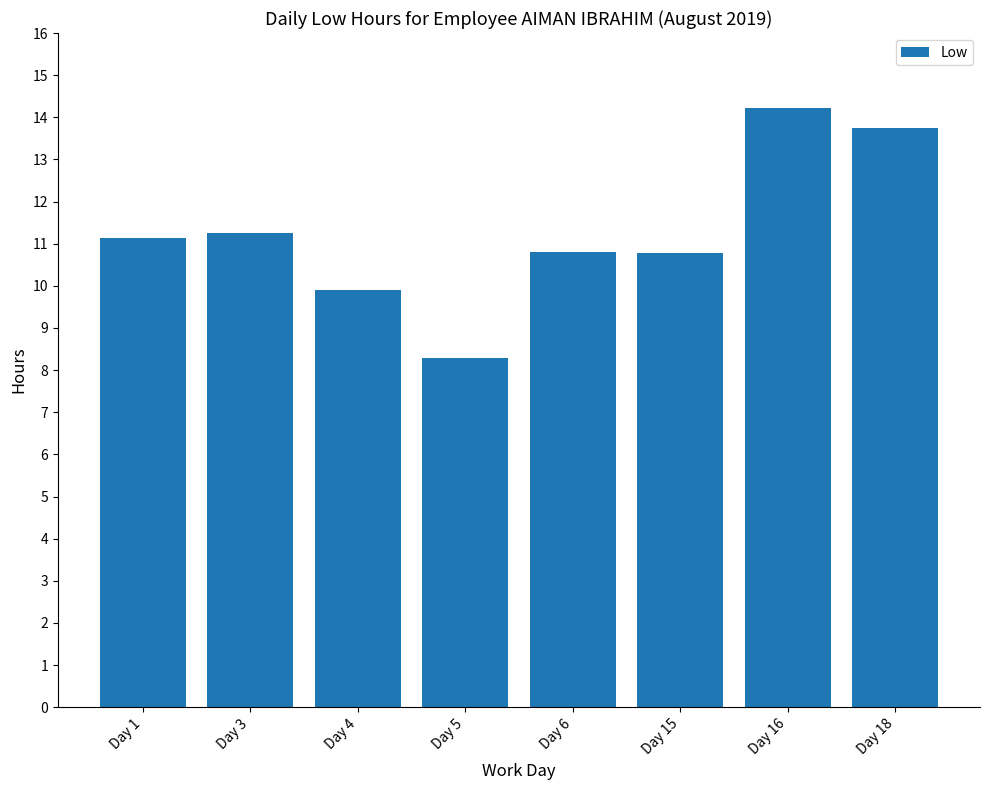

How many bars are there in total?

8